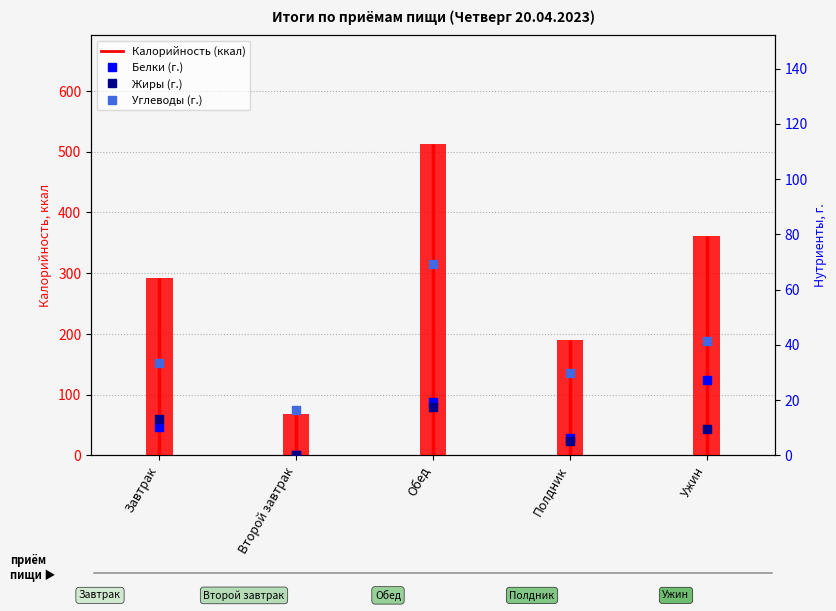

Which series contains the highest Y value?

Калорийность (ккал)